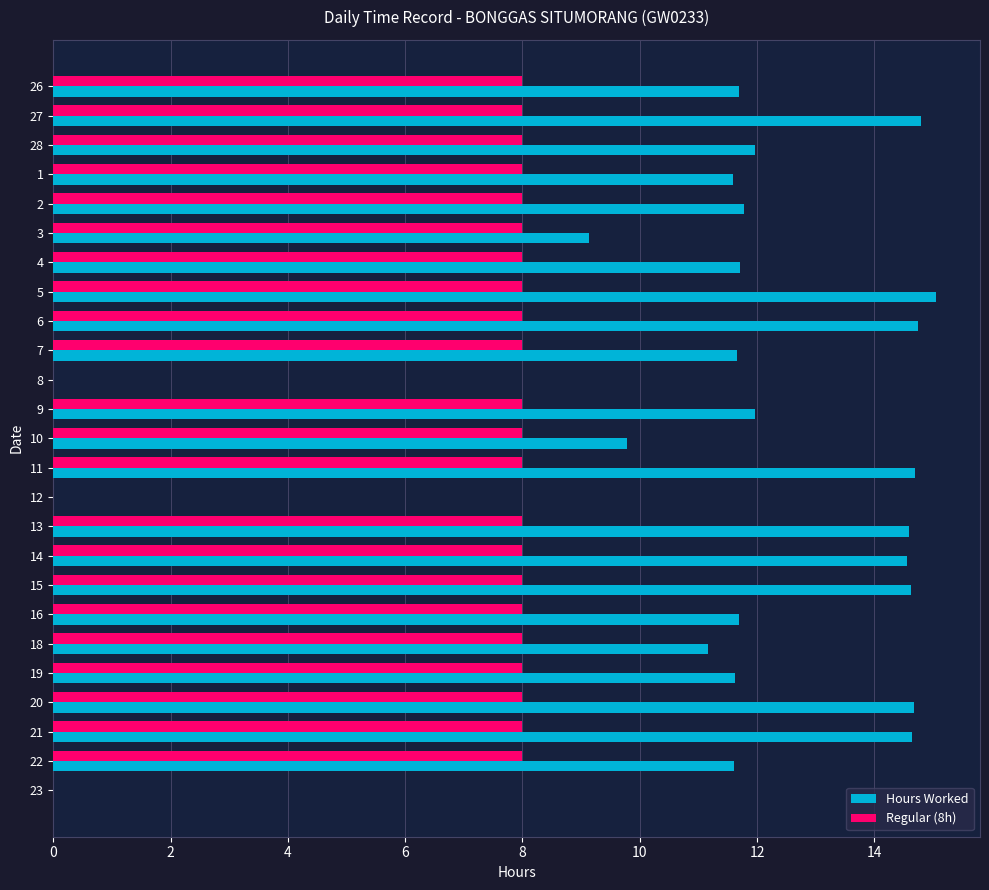

Which series changed the most between 9 and 15?

Hours Worked